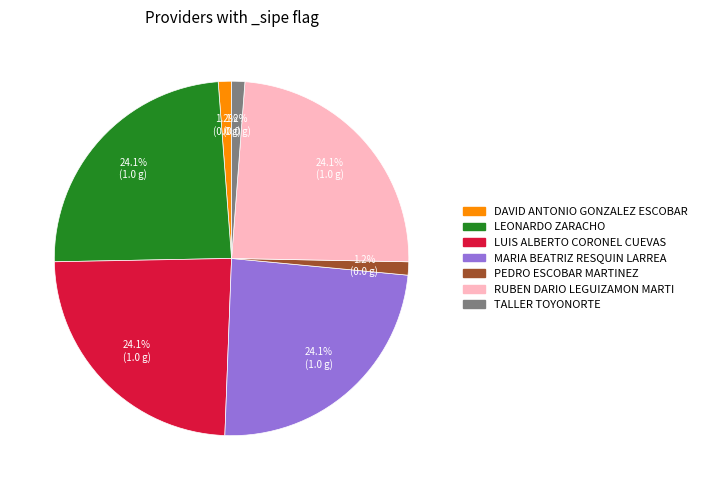

To the nearest percent, what is the average slice percentage?

14%